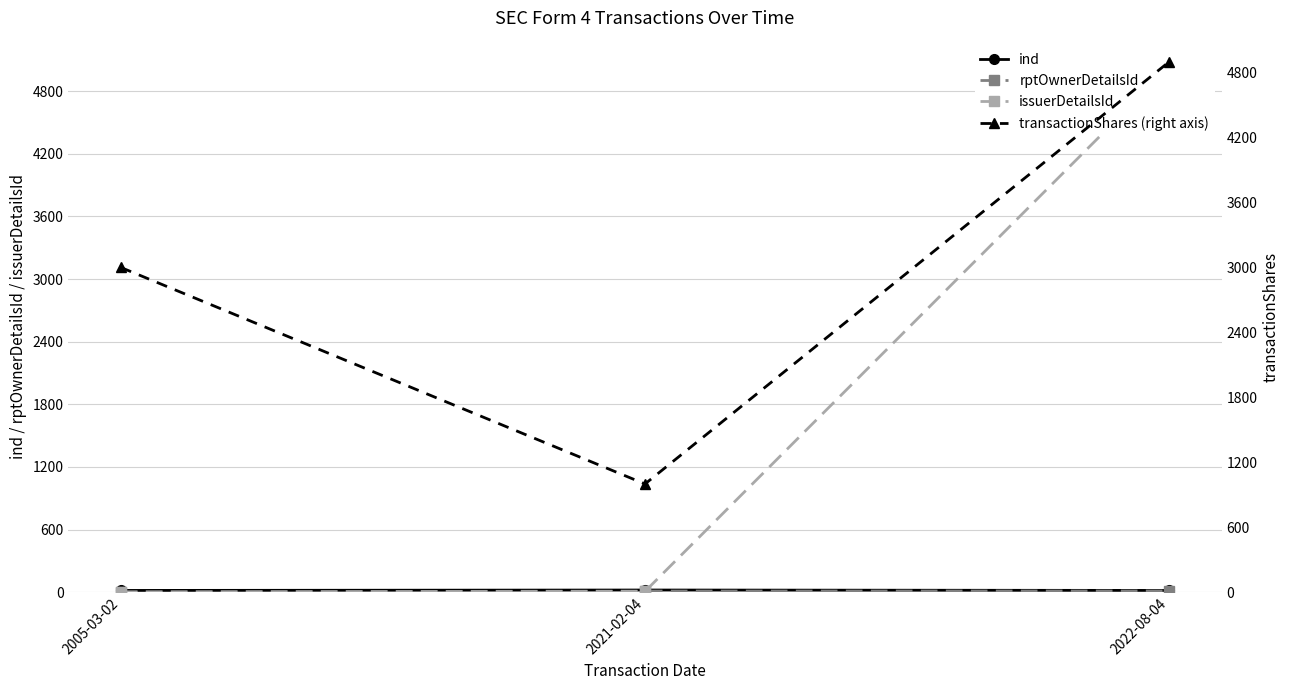

Rank the categories by transactionShares (right axis) value from highest to lowest.

2022-08-04, 2005-03-02, 2021-02-04